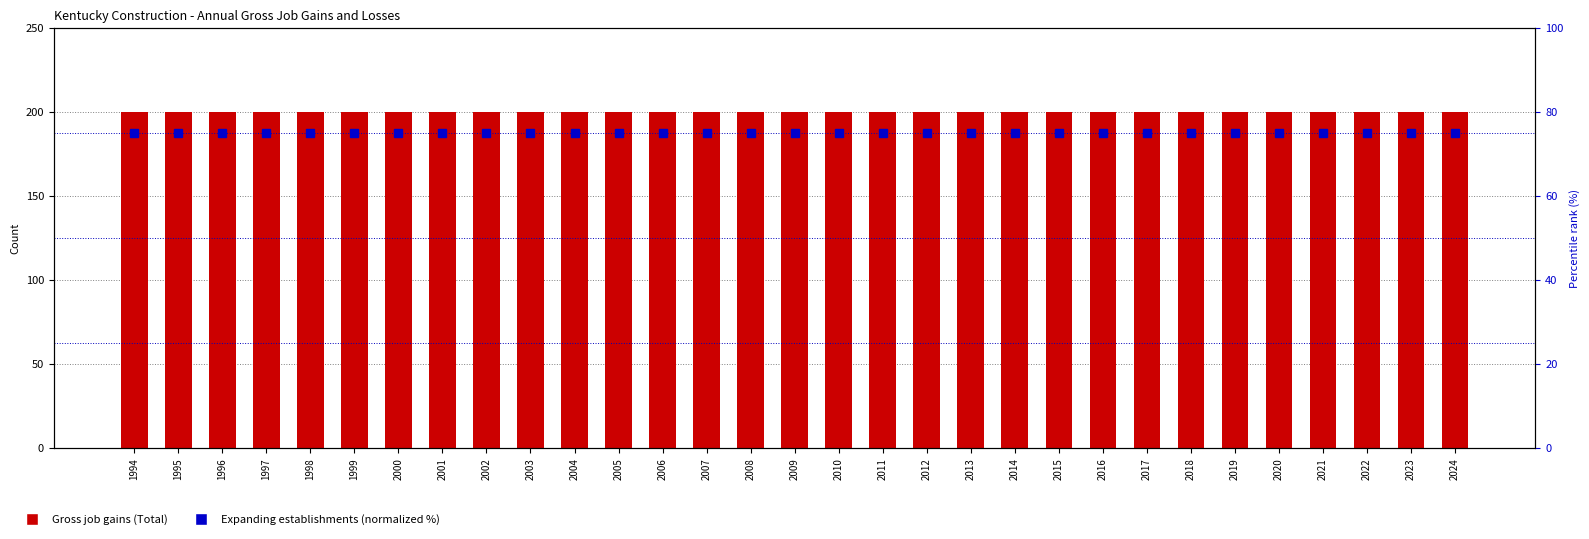

Which series changed the most between 2009 and 2013?

Gross job gains (Total)